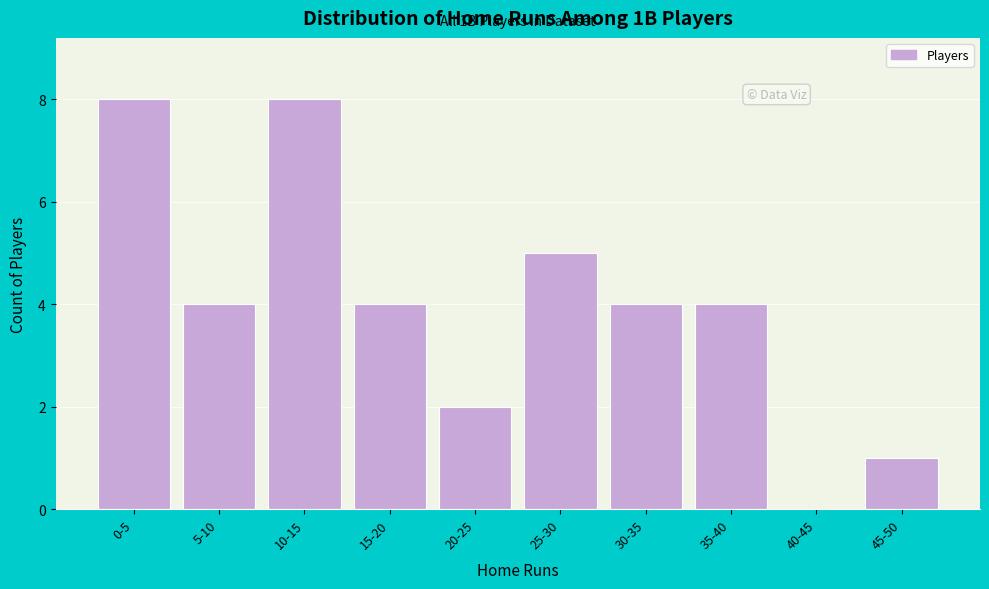

Reading left to right, what are all the values shown in this chart?

0-5=8	5-10=4	10-15=8	15-20=4	20-25=2	25-30=5	30-35=4	35-40=4	40-45=0	45-50=1